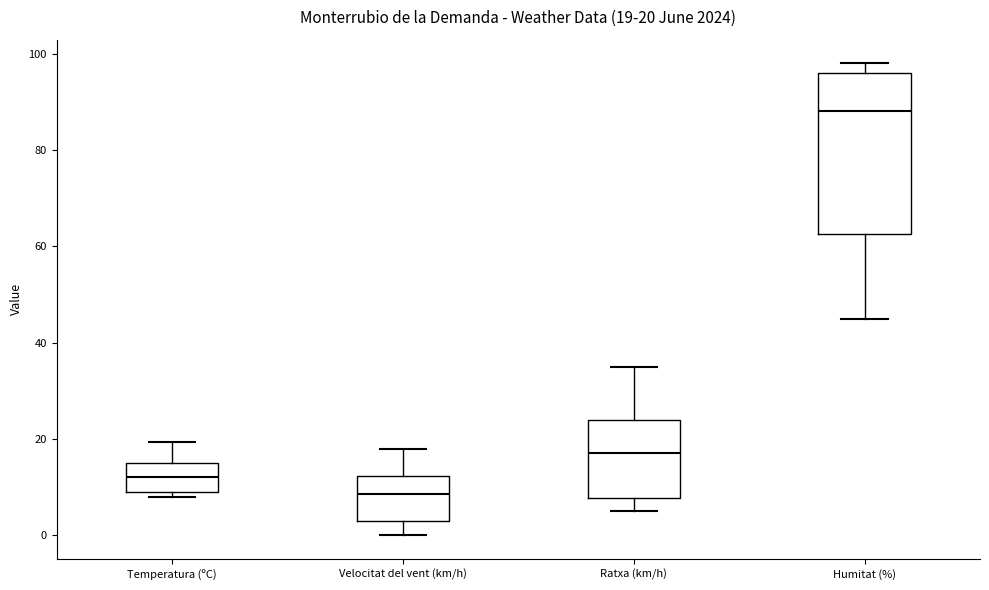

Which box is the tallest, from its lower edge to its upper edge?

Humitat (%)